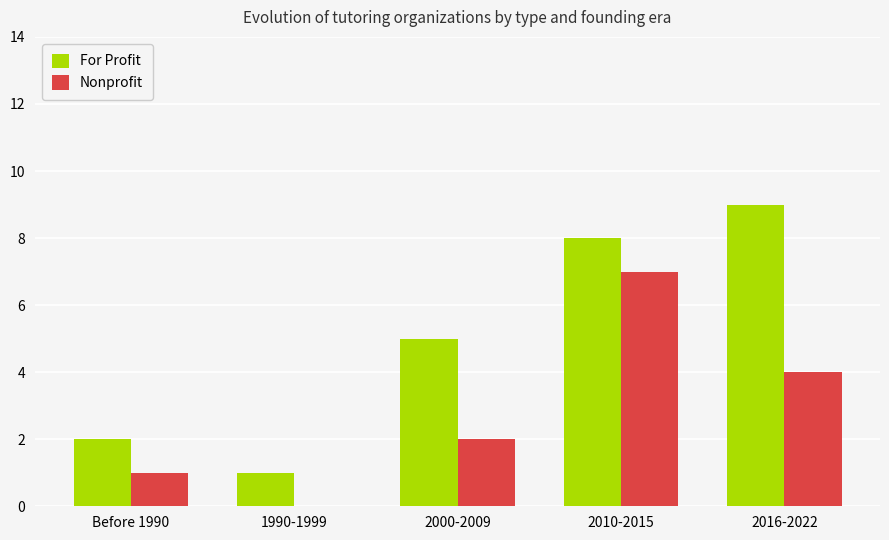

What is the approximate value of Nonprofit at 2010-2015?

7